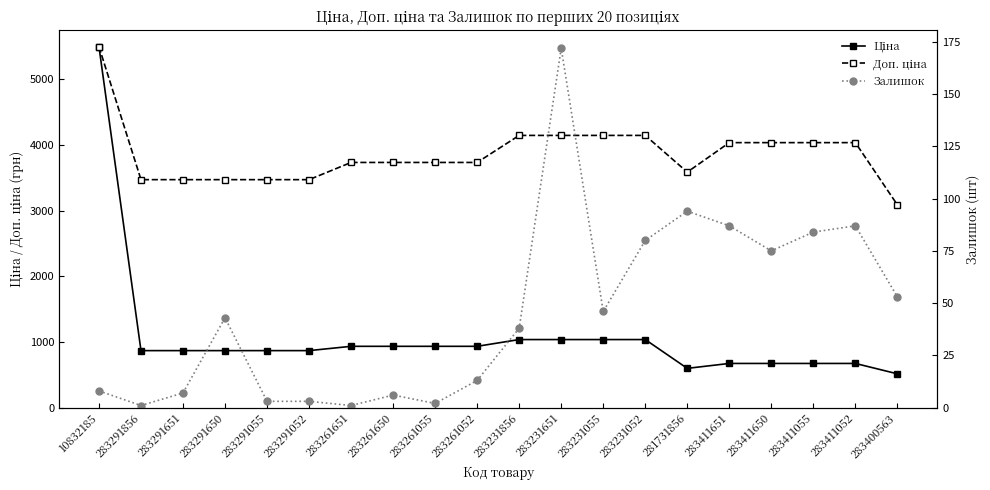

Count the number of categories in the chart.

20